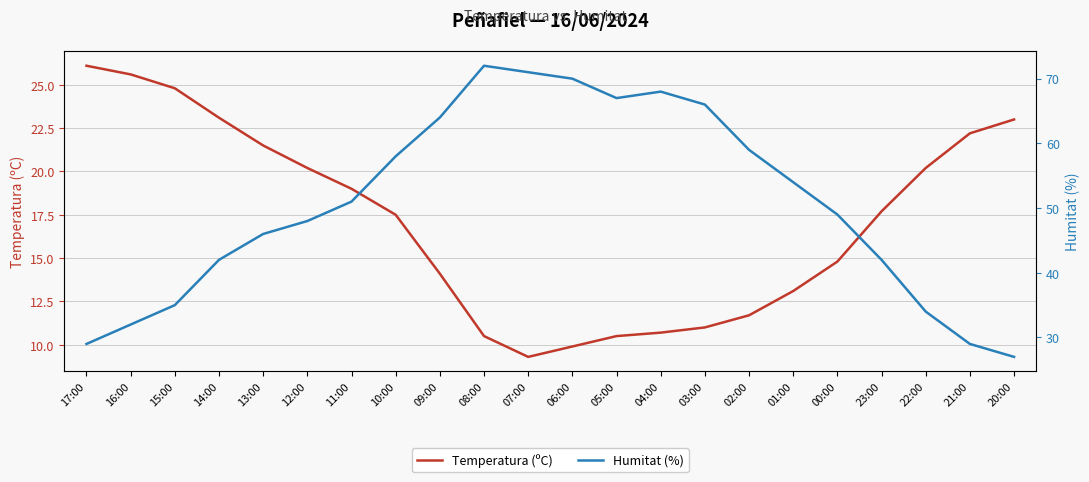

Between 04:00 and 10:00, which is larger?

10:00